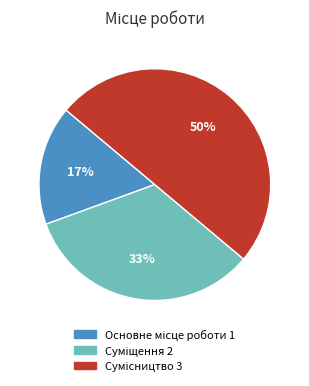

To the nearest percent, what is the average slice percentage?

33%